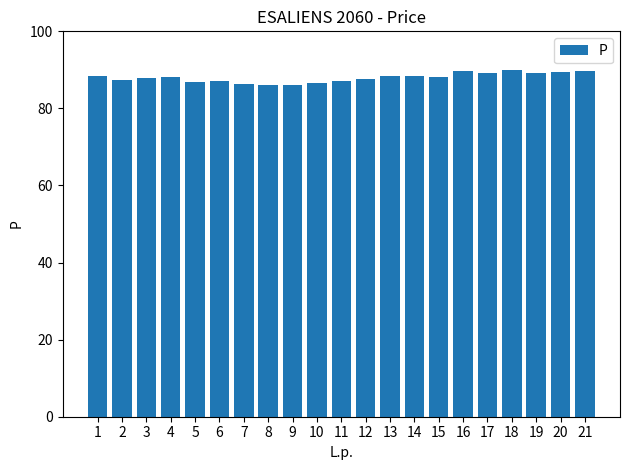

Is it true that the value at 19 is 89.3?

True